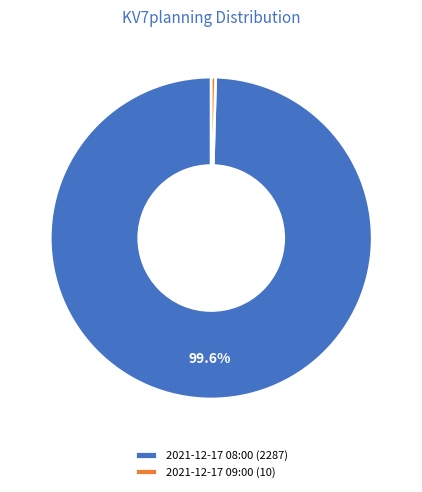

Rank the categories by value from highest to lowest.

2021-12-17 08:00, 2021-12-17 09:00